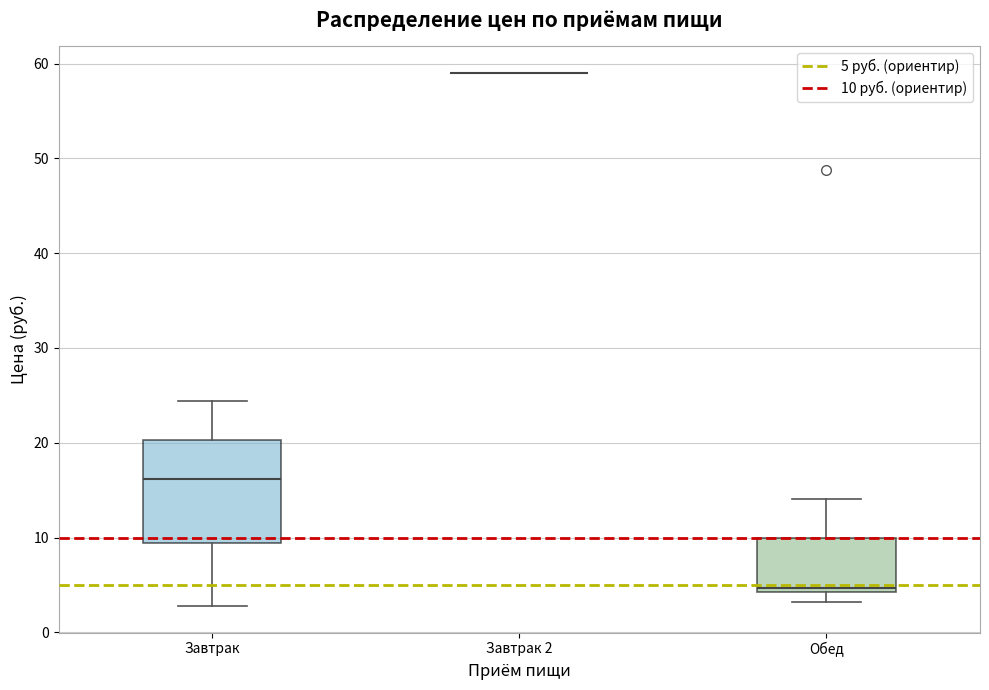

Reading left to right, transcribe this box plot: for each box, give where its median line is, the range the box spans, and where its two whiskers end, as read against the y-axis. The values are not printed on the chart, so give them approximately, as read against the axis.

Завтрак: median 16, box 9 to 20, whiskers 3 to 24
Завтрак 2: box collapsed to a line at 59, whiskers 59 to 59
Обед: median 5, box 4 to 10, whiskers 3 to 14